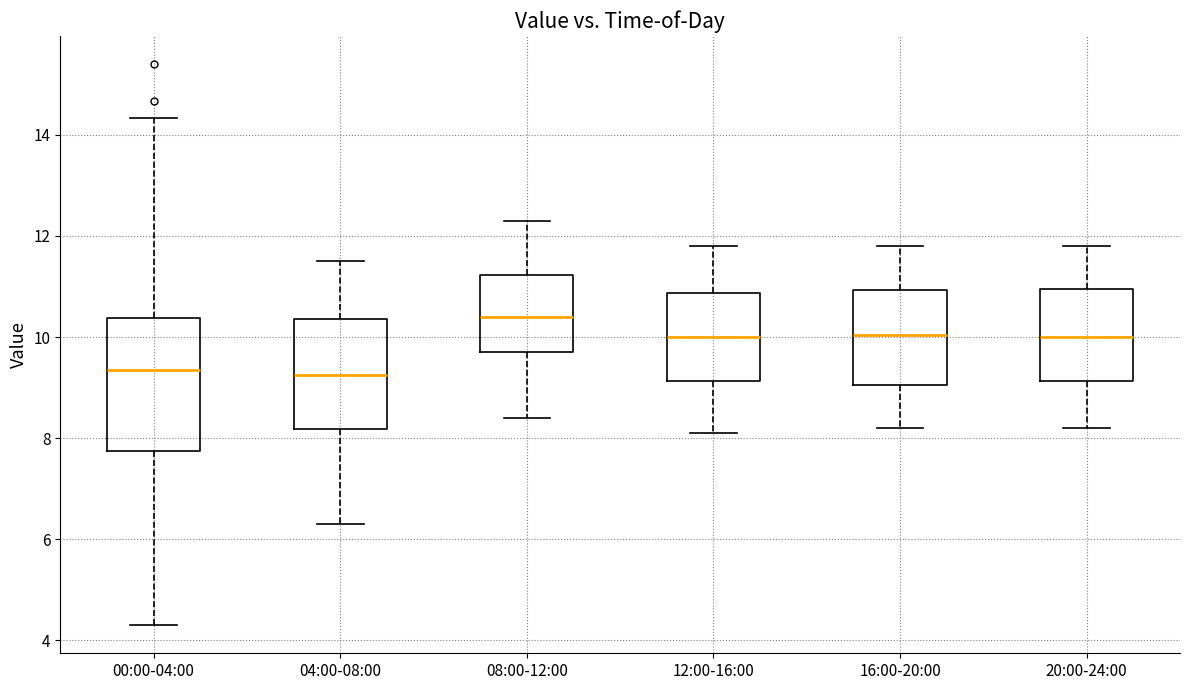

Reading left to right, read every box against the y-axis: the position of its median line, the range the box covers, and the ends of its whiskers. The values are not printed on the chart, so give them approximately, as read against the axis.

00:00-04:00: median 9.4, box 7.8 to 10.4, whiskers 4.4 to 14.4
04:00-08:00: median 9.2, box 8.2 to 10.4, whiskers 6.4 to 11.6
08:00-12:00: median 10.4, box 9.8 to 11.2, whiskers 8.4 to 12.4
12:00-16:00: median 10.0, box 9.2 to 10.8, whiskers 8.2 to 11.8
16:00-20:00: median 10.0, box 9.0 to 11.0, whiskers 8.2 to 11.8
20:00-24:00: median 10.0, box 9.2 to 11.0, whiskers 8.2 to 11.8